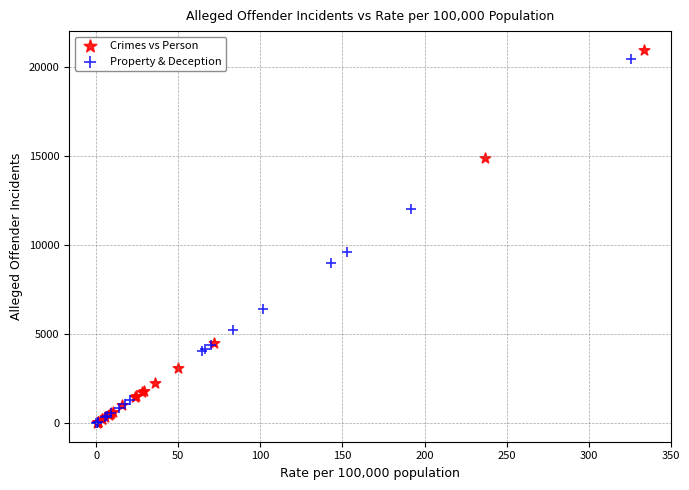

Which series reaches the maximum Y coordinate?

Crimes vs Person